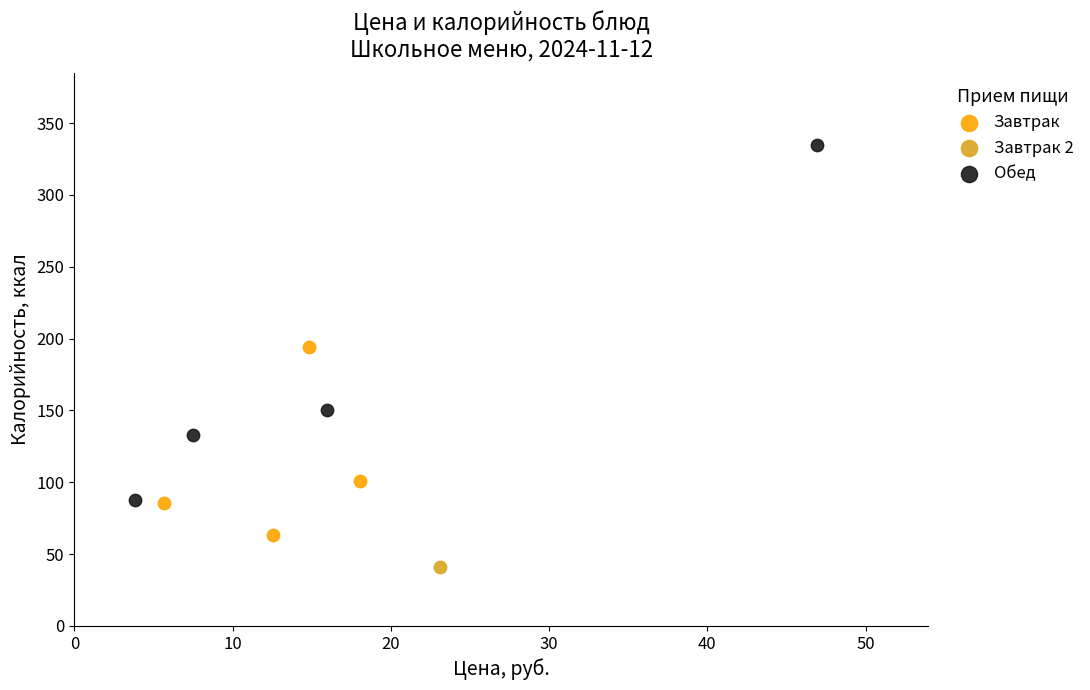

Which series contains the highest Y value?

Обед